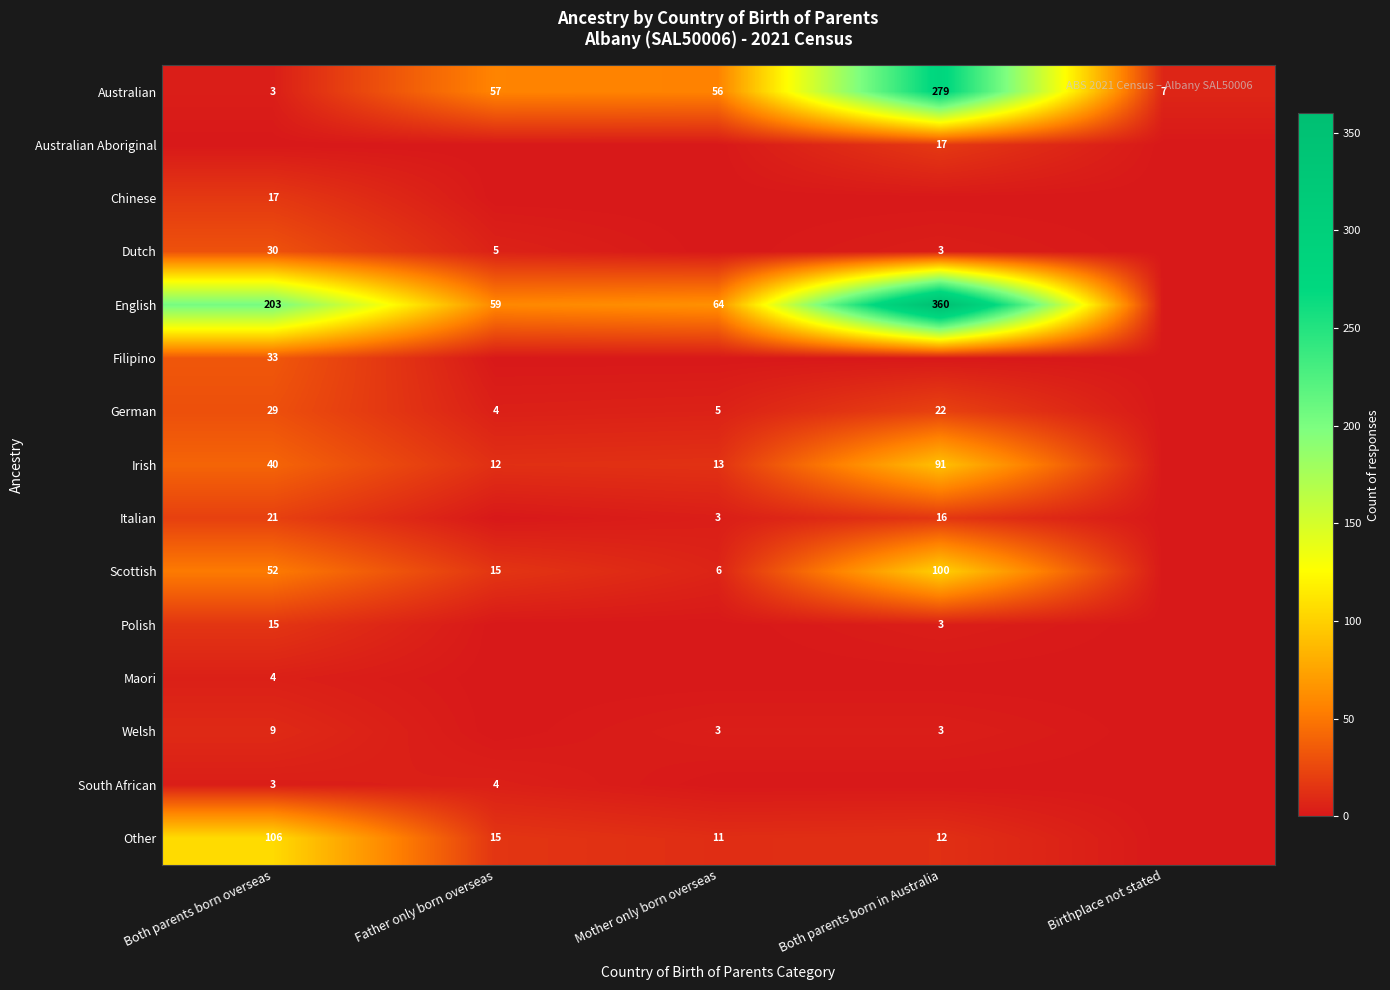

Is the value of Italian at Both parents born in Australia greater than the value of English at Both parents born overseas?

No